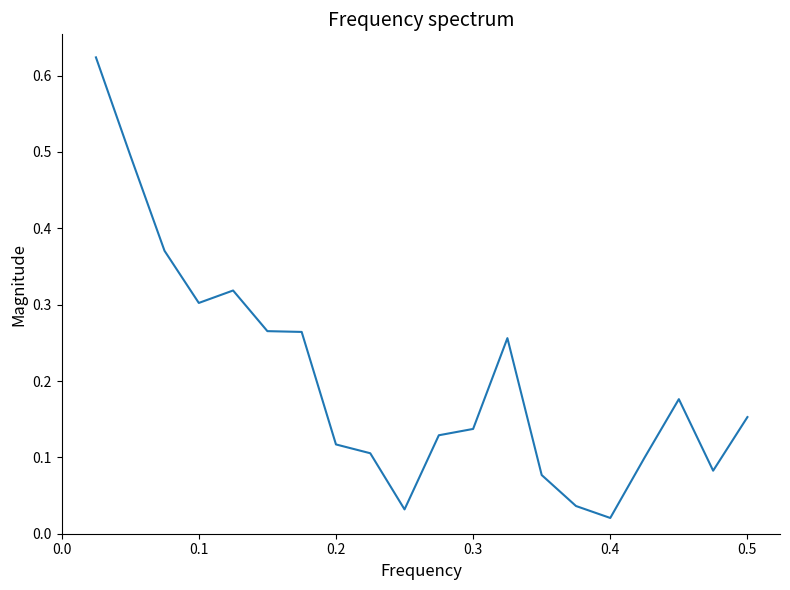

What is the average value?

0.2